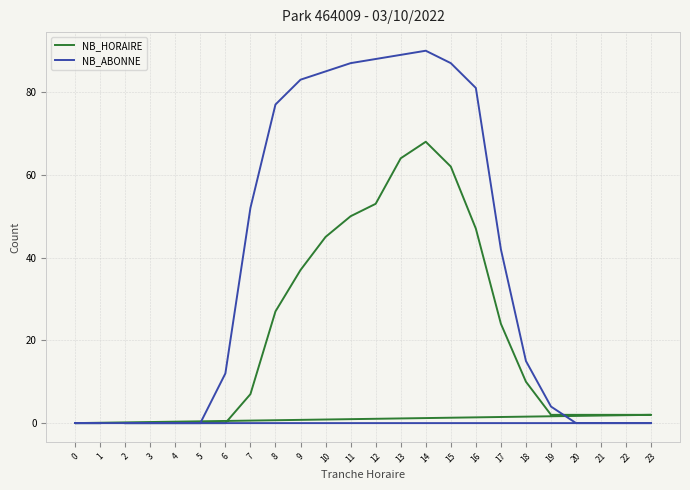

At 12, list the series in order from smallest to largest.

NB_HORAIRE, NB_ABONNE